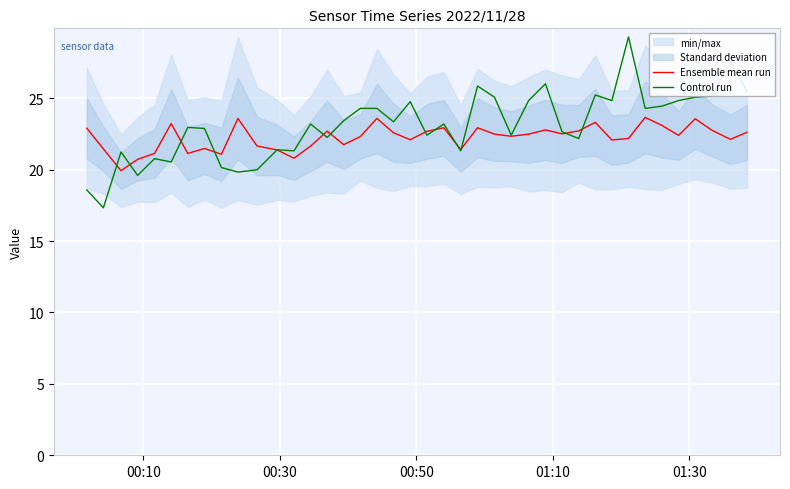

What is the lowest value of the Control run series?

17.3